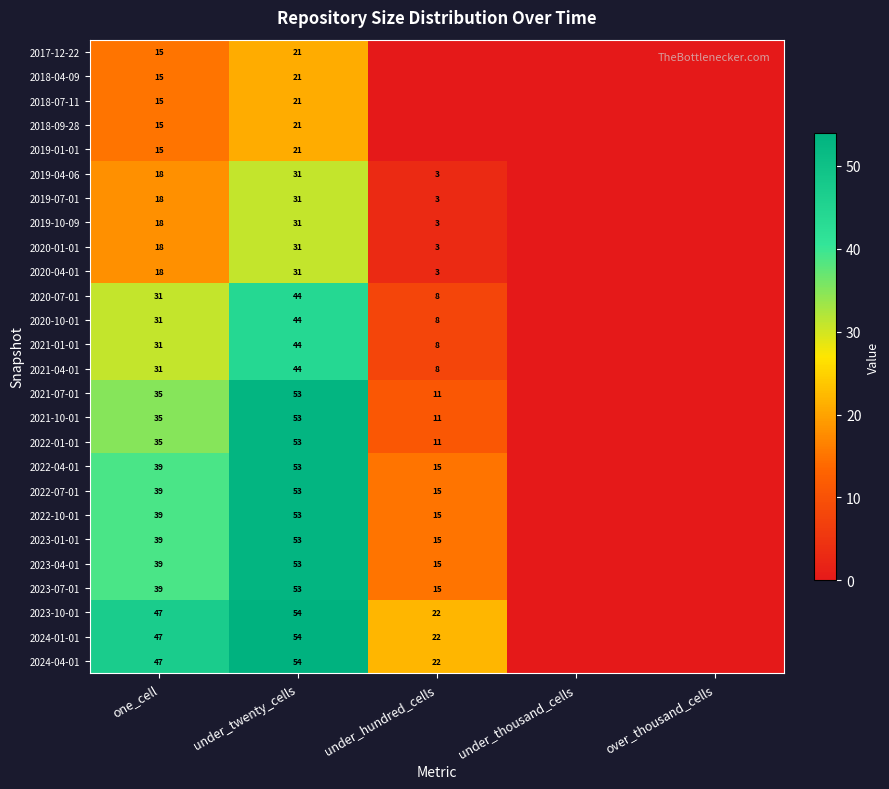

True or false: 2022-07-01 has a value of 15 at under_hundred_cells.

True